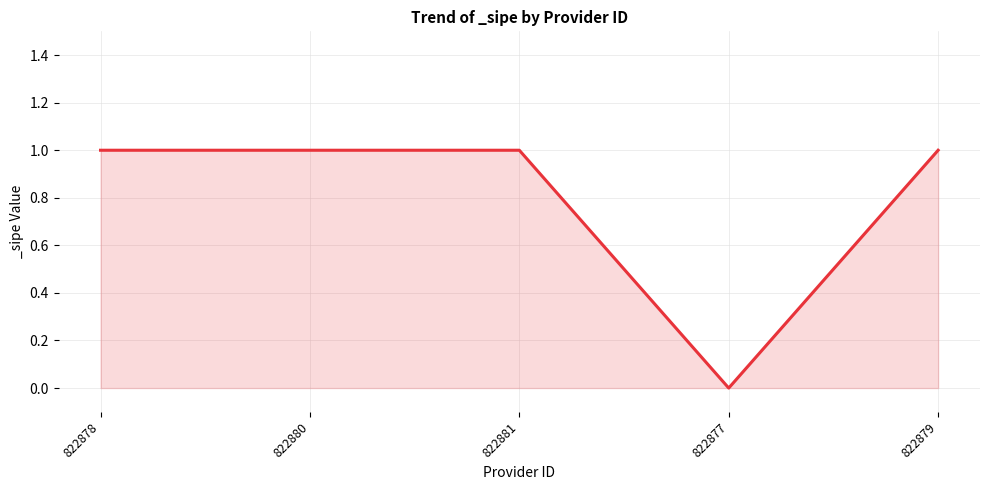

The chart shows a value of 2 at 822880. True or false?

False